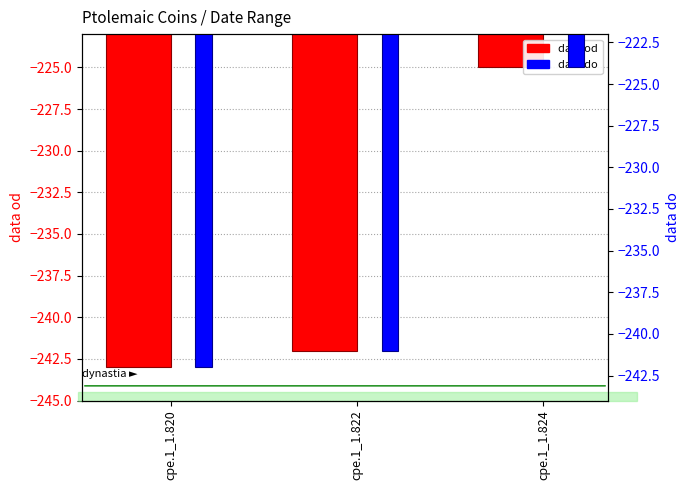

Rank the series at cpe.1_1.822 from highest to lowest value.

data do, data od